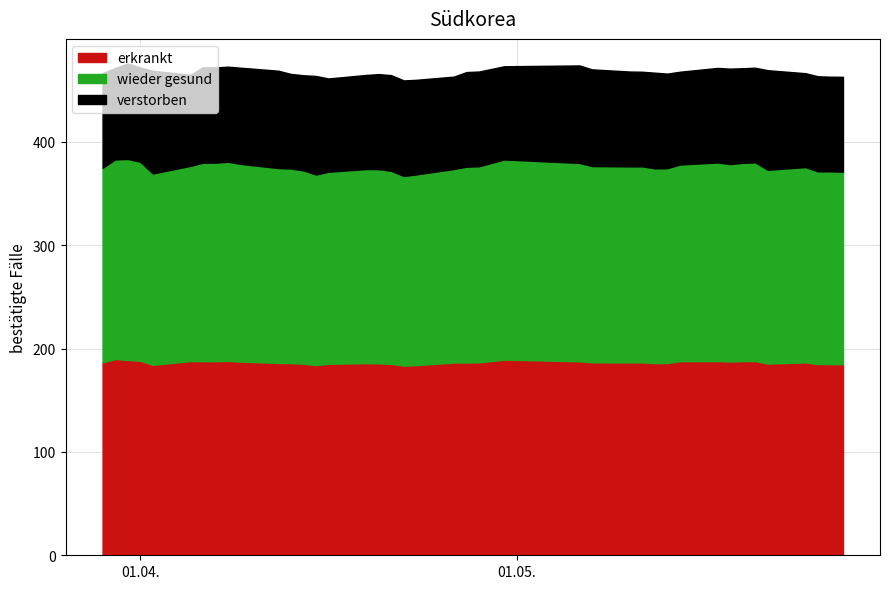

What is the lowest value of the erkrankt series?

183.5